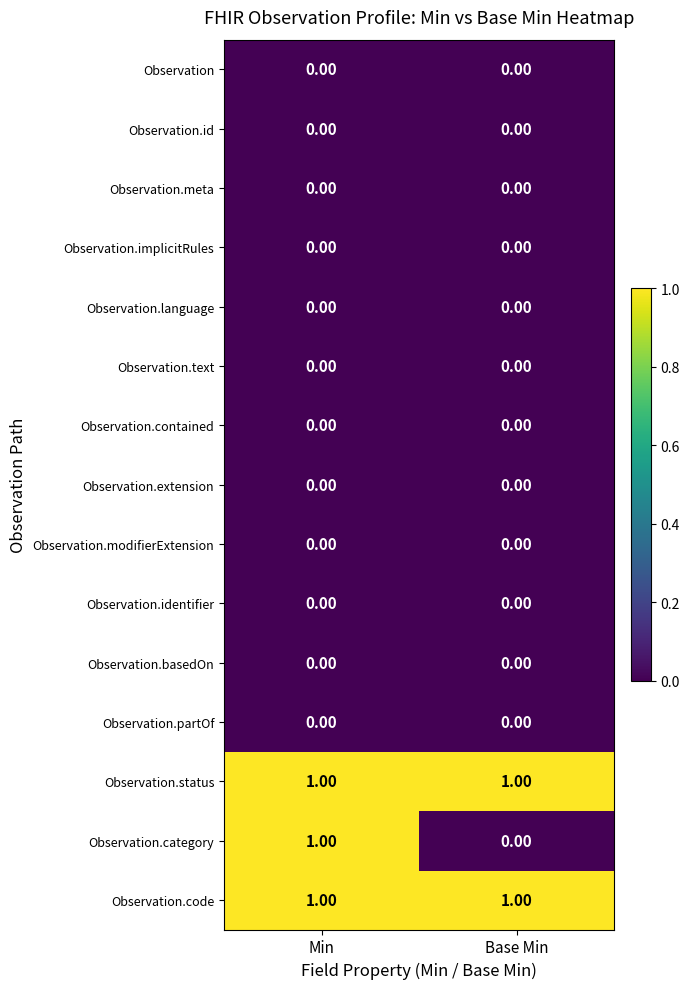

Which series has the largest range (max minus min)?

Observation.category